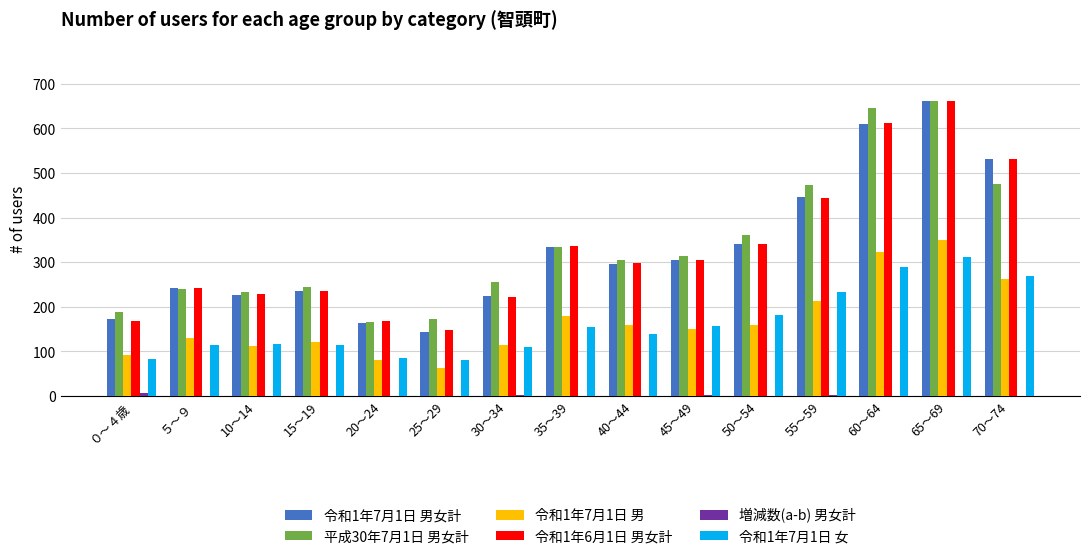

At which category is the sum across all series the highest?

65～69